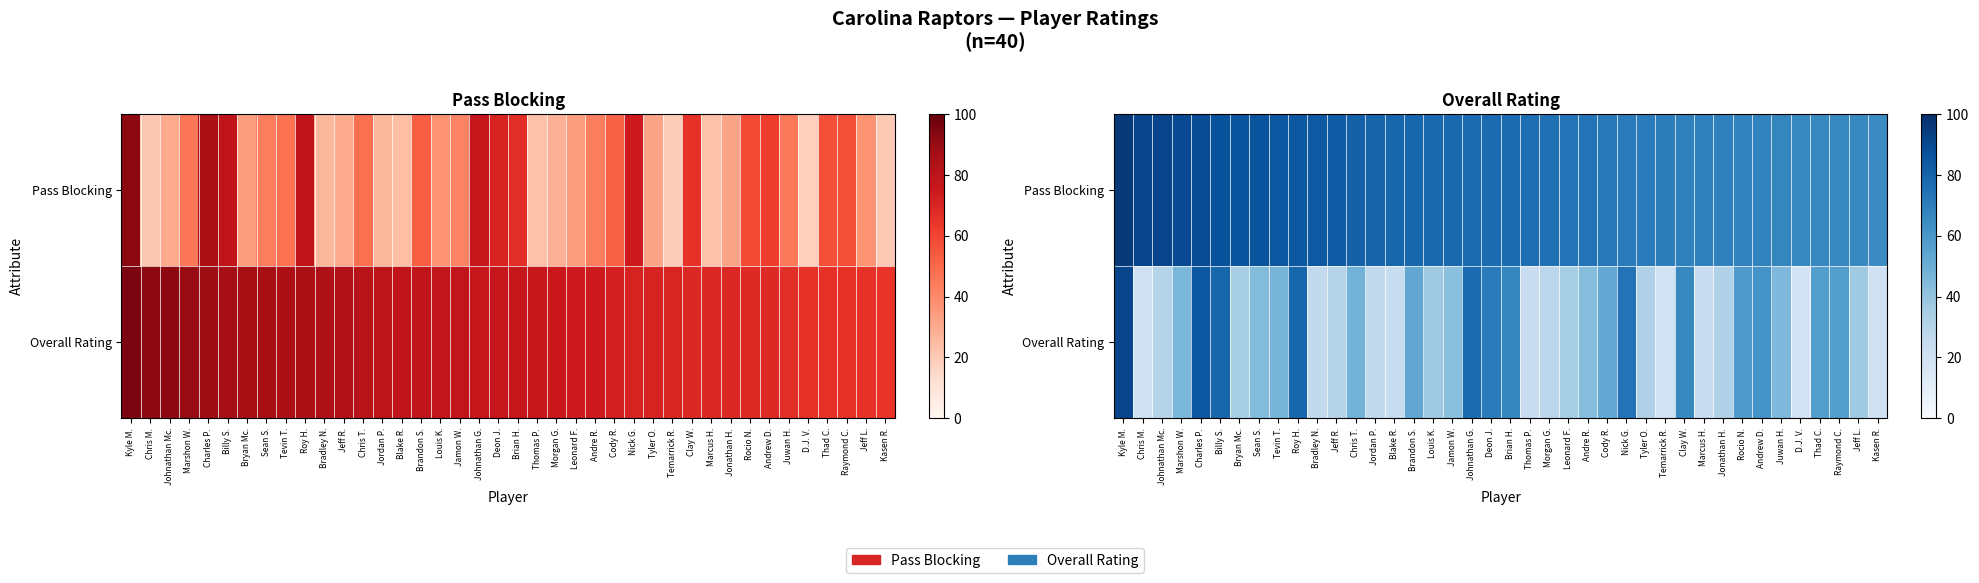

Which series has the largest total across all categories?

Pass Blocking